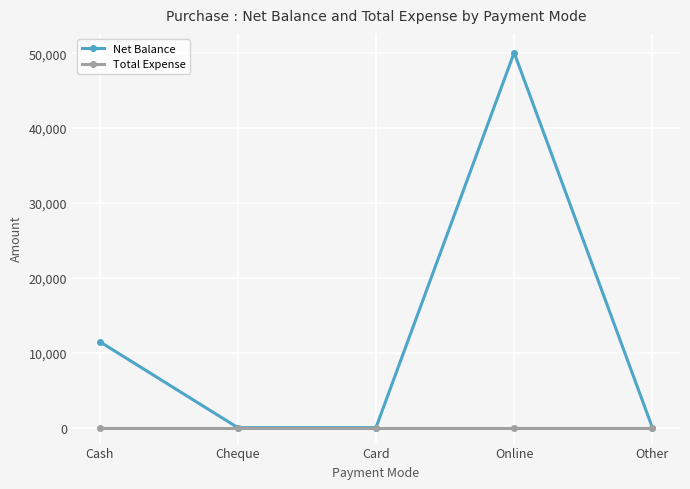

Read the Net Balance value at Cash, to the nearest 100.

11500